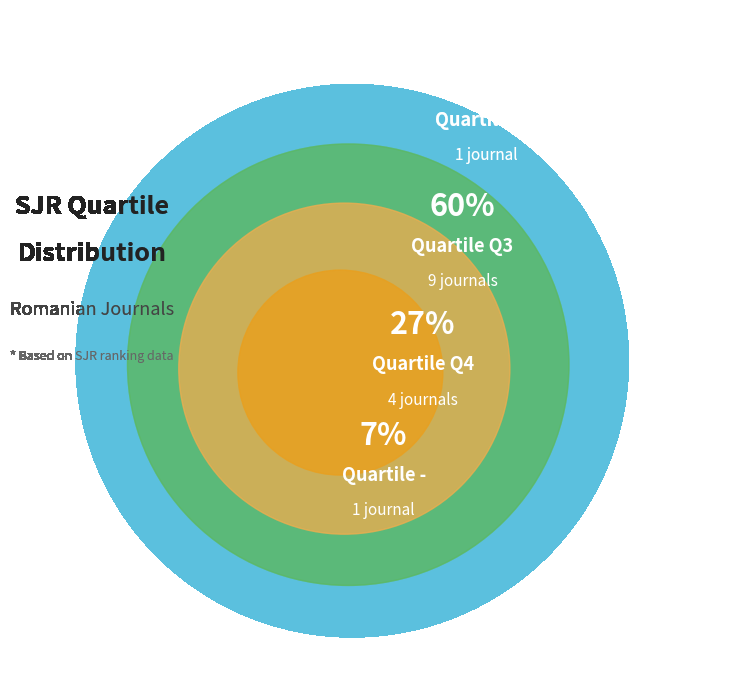

To the nearest percent, what is the combined percentage of Q3 and -?

67%